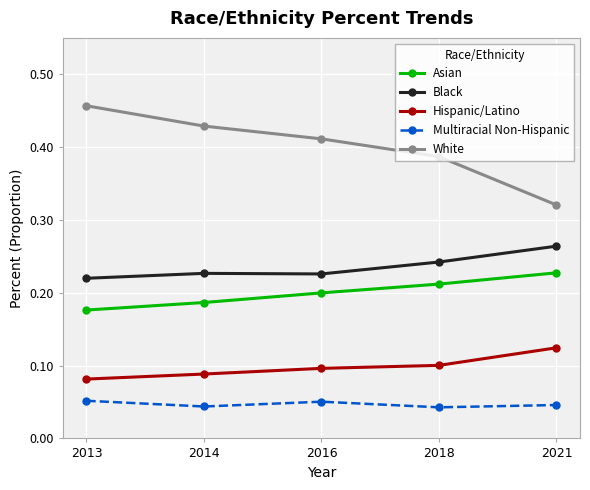

Which series has the widest spread of values?

White